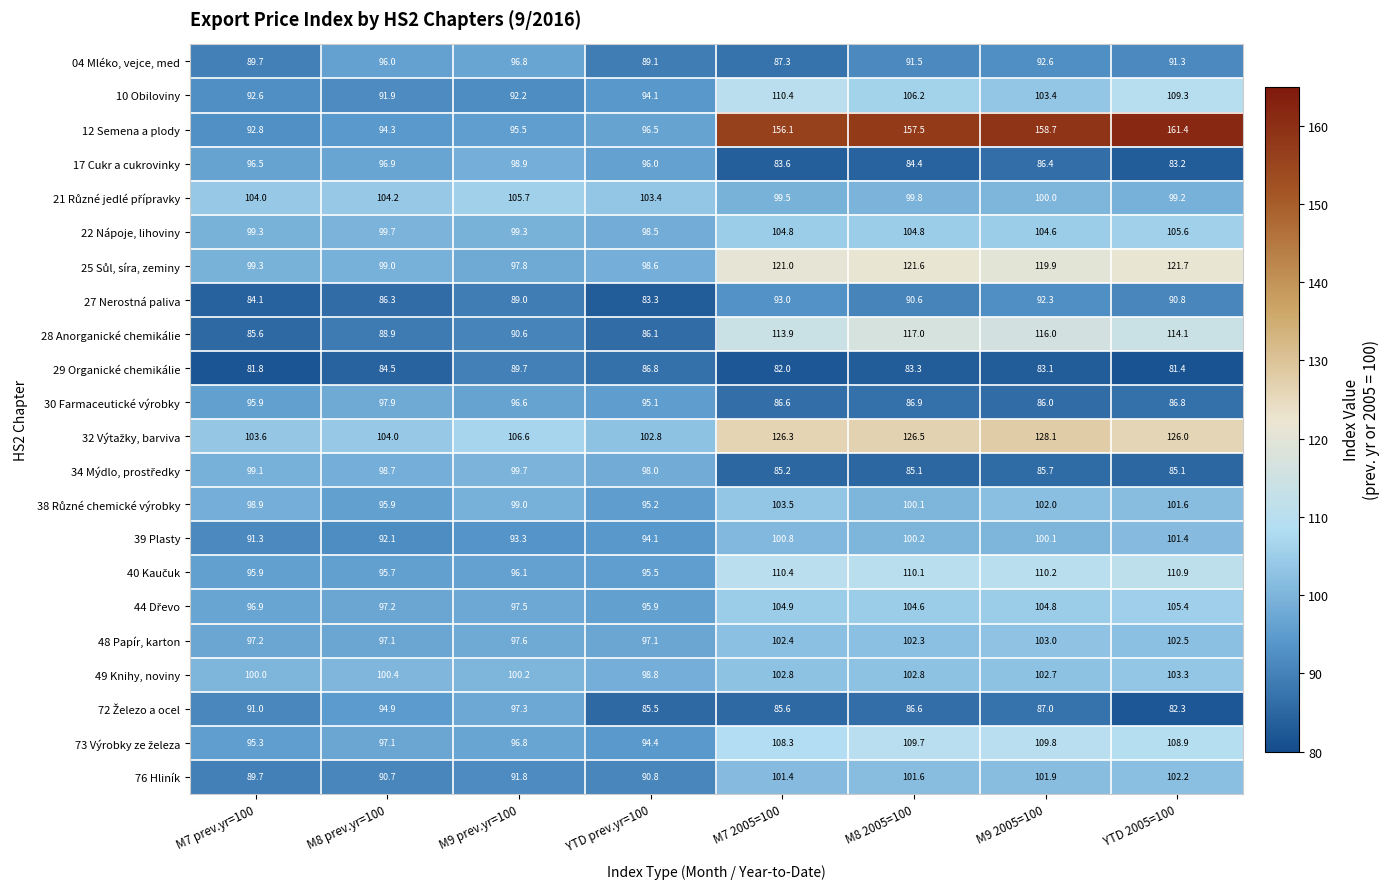

Which series has the largest range (max minus min)?

12 Semena a plody